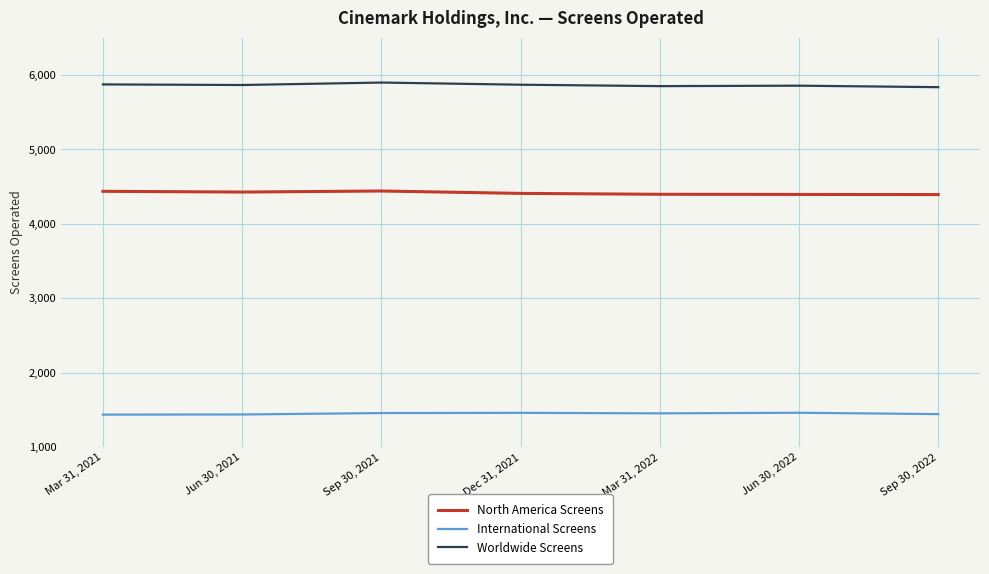

True or false: International Screens and North America Screens intersect in this chart.

False